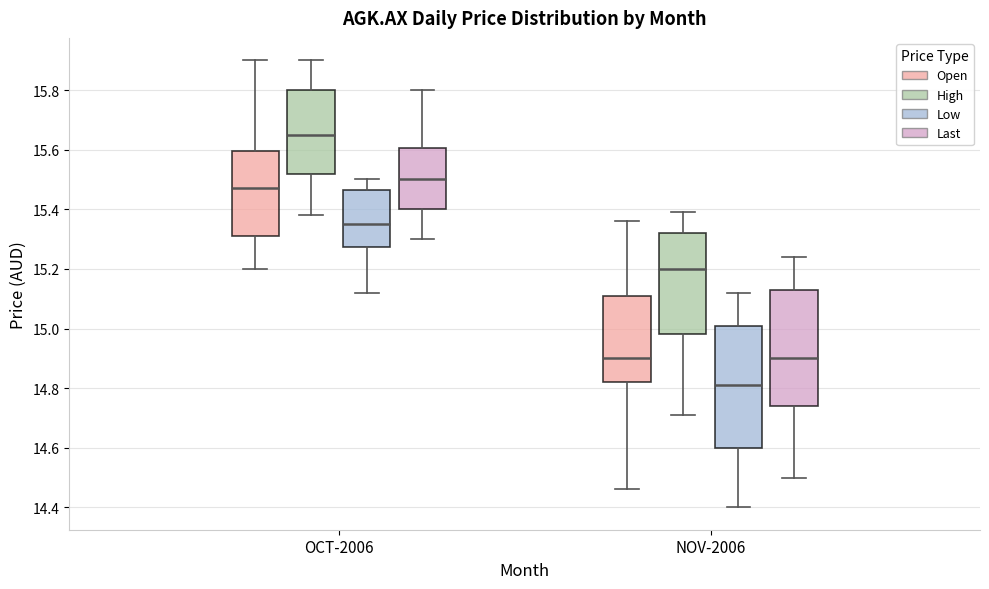

Where is the lower edge of the box for OCT-2006 (Open) on the y-axis? The values are not printed on the chart, so give them approximately, as read against the axis.

15.32